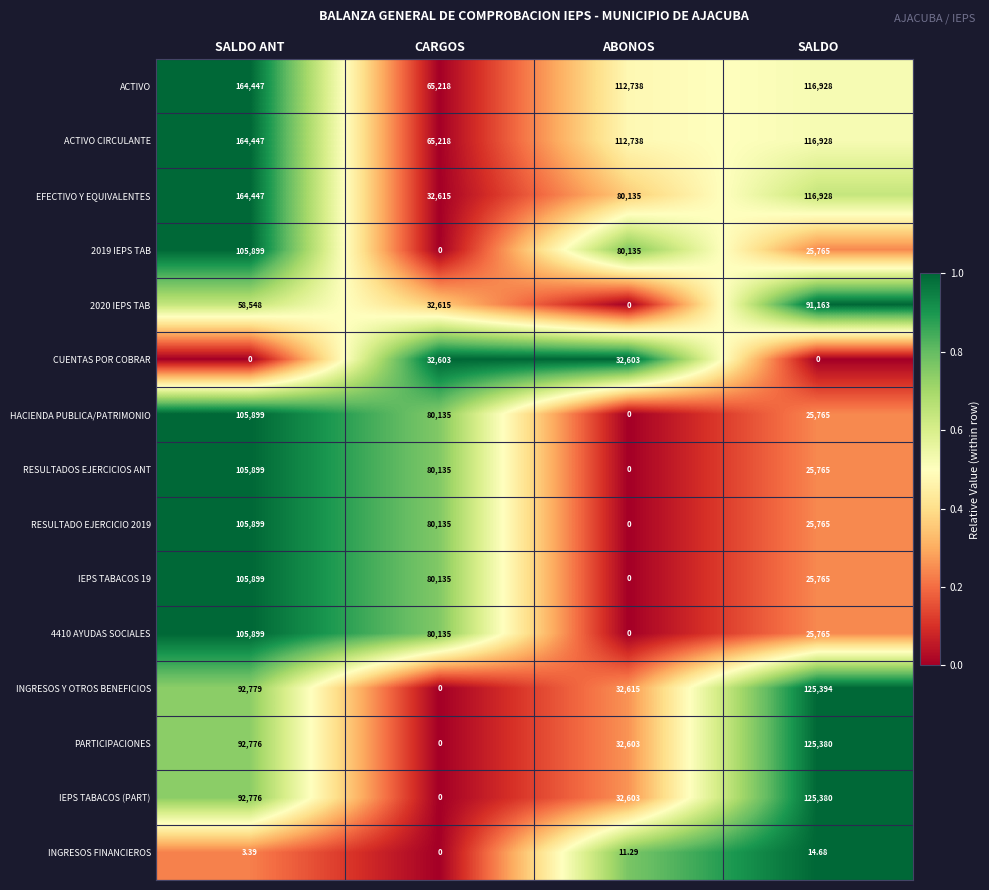

Where is HACIENDA PUBLICA/PATRIMONIO nearest to the value 52949?

SALDO